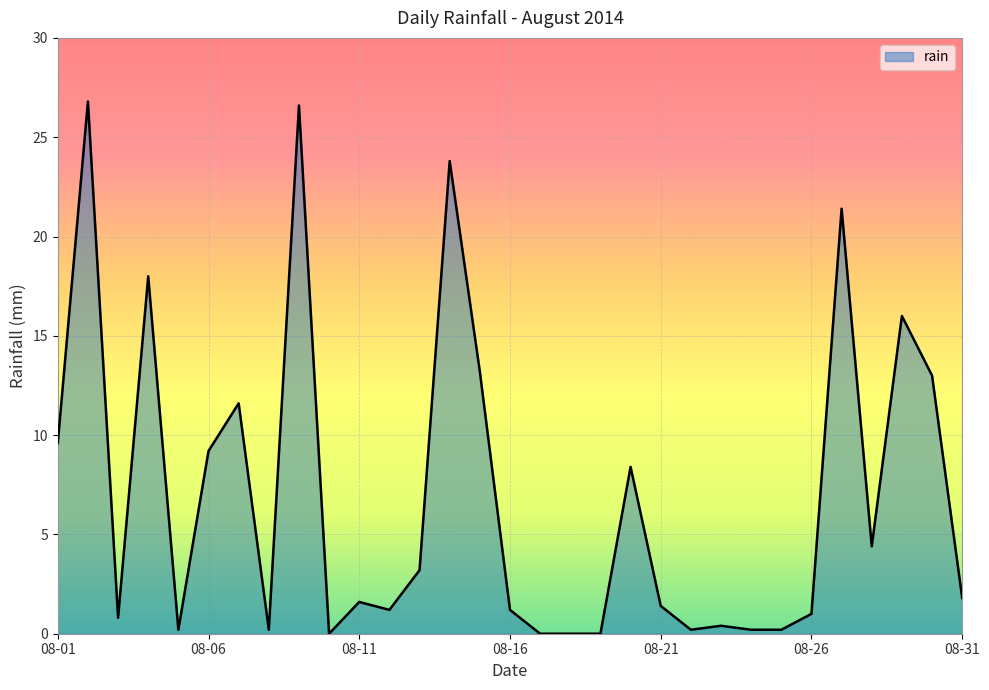

What is the greatest value displayed?

26.8